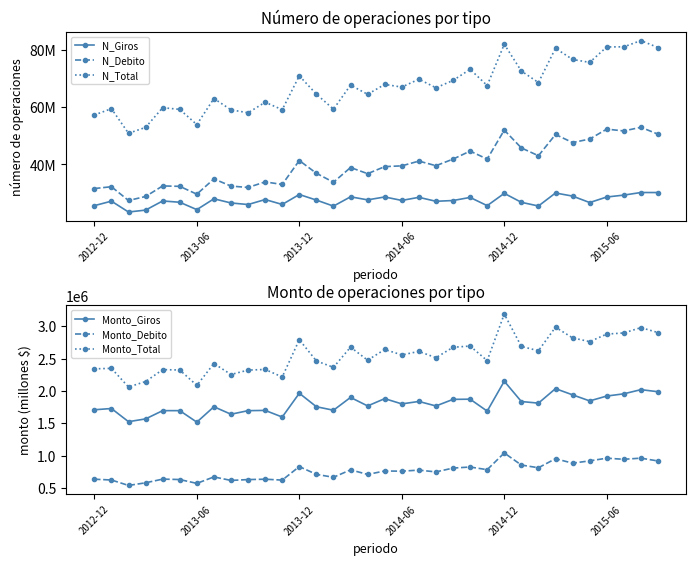

List the series in order of their peak value, lowest first.

Monto_Debito, Monto_Giros, Monto_Total, N_Giros, N_Debito, N_Total